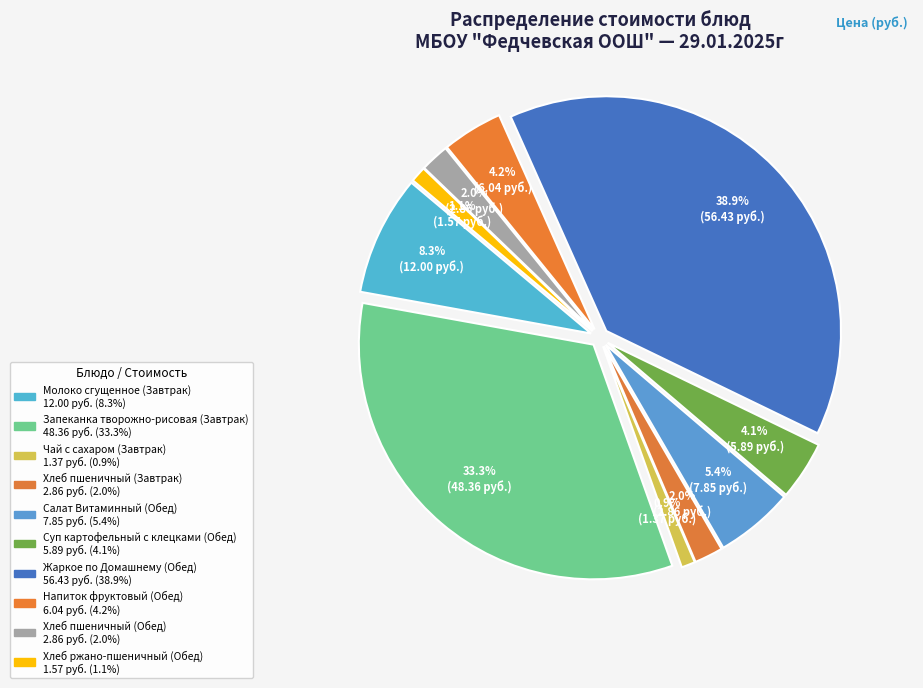

What percentage is the Салат Витаминный (Обед) slice, to the nearest percent?

5%